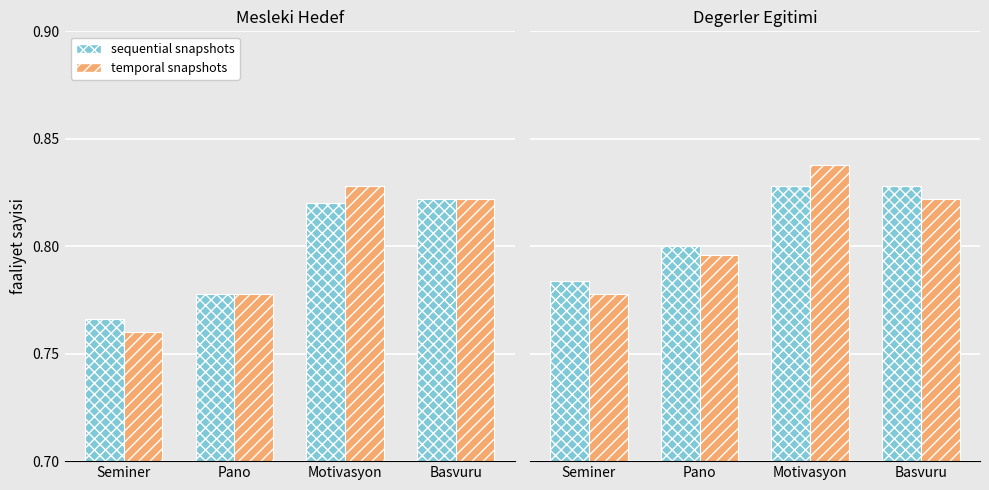

What is the average value of the sequential snapshots series?

0.8